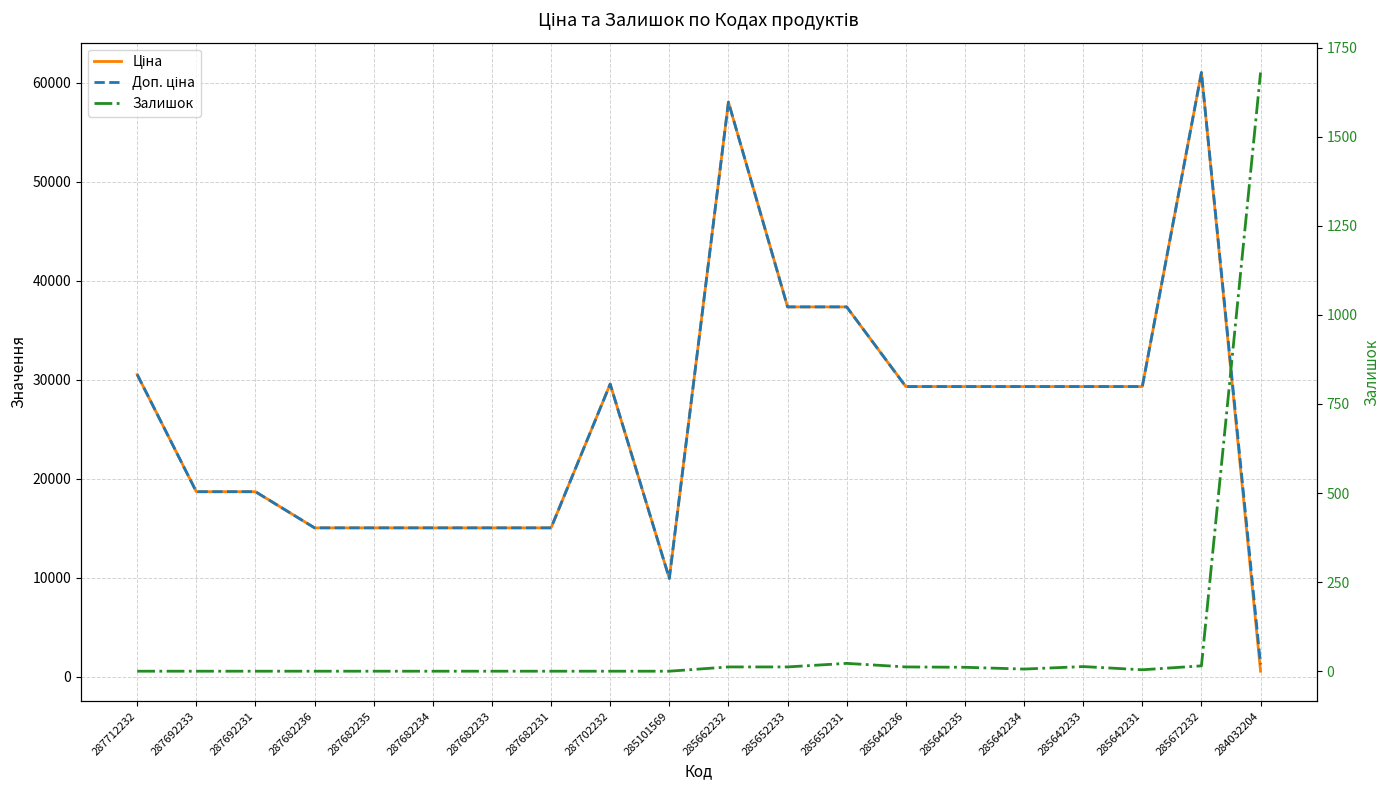

What position from the left is 284032204?

20